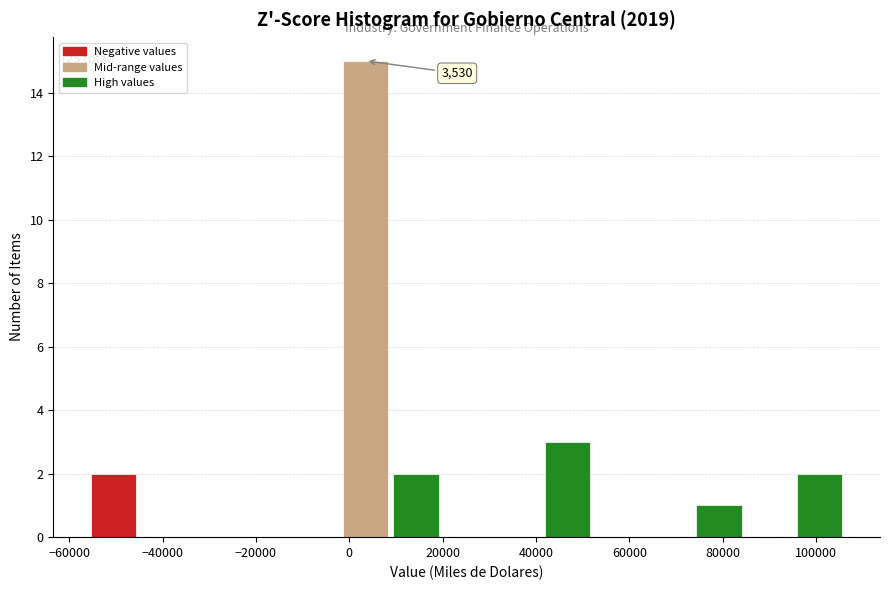

Which range on the x-axis has the tallest bar?

-2000 to 8000